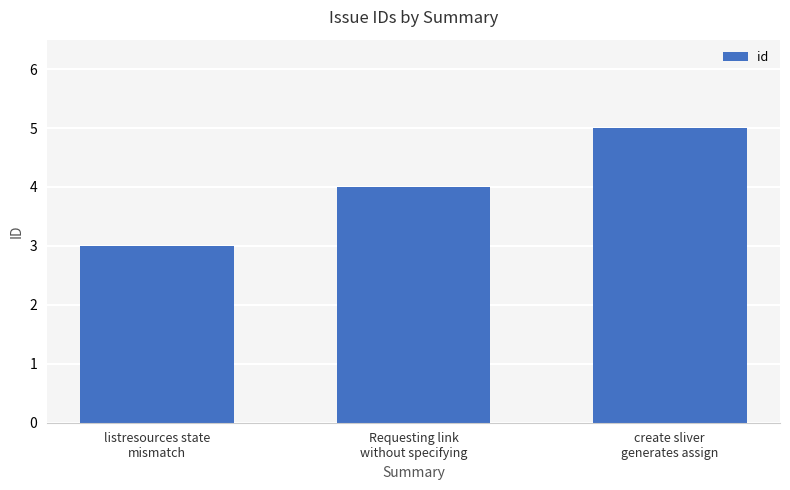

What is the average value?

4